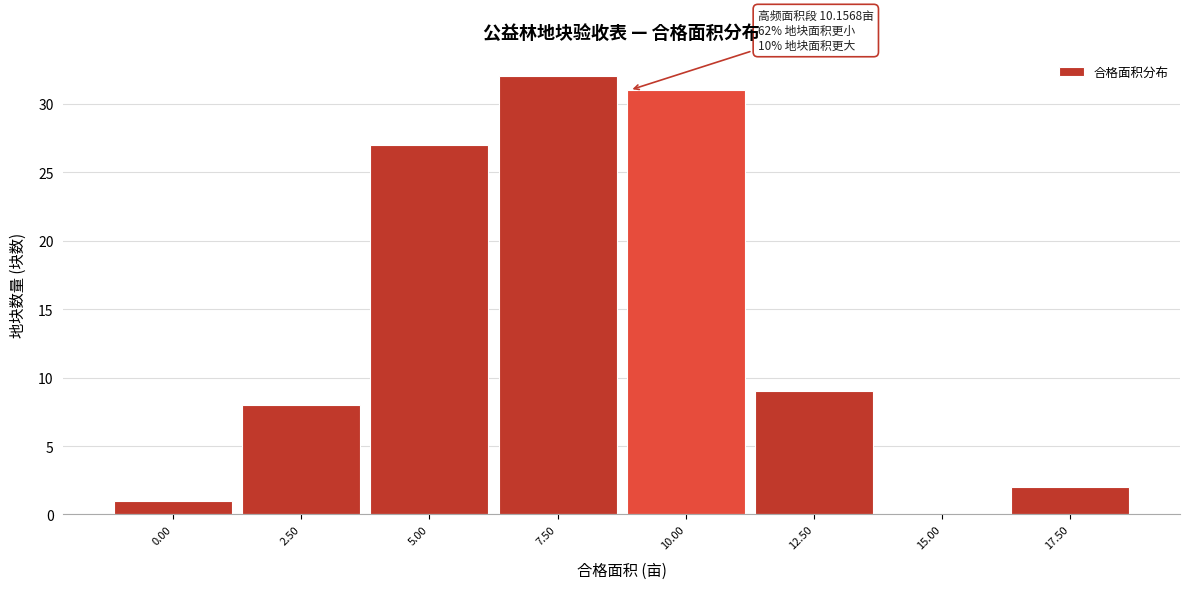

Is it true that the value at 10.00 is 18?

False